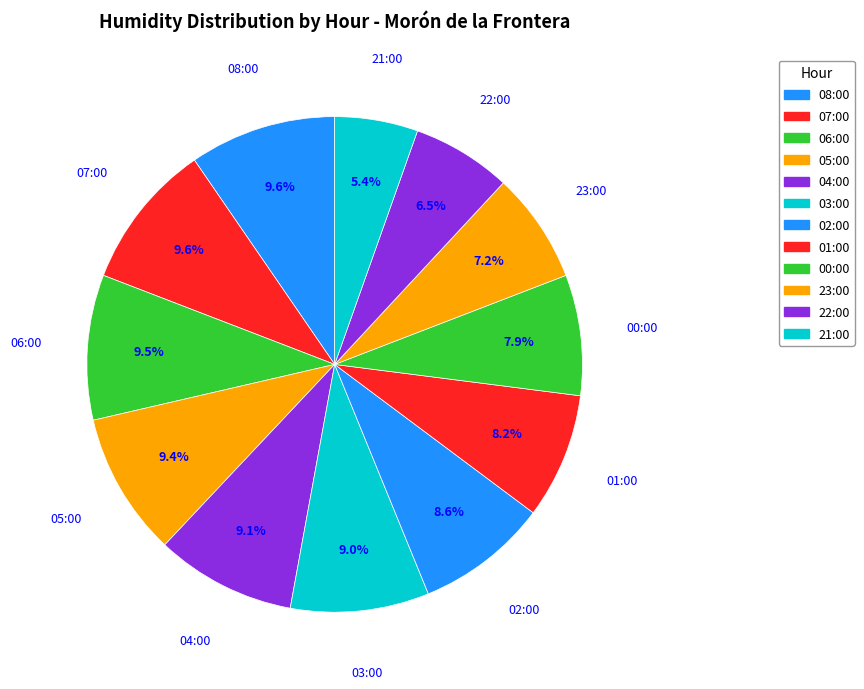

To the nearest percent, what portion does 07:00 represent?

10%